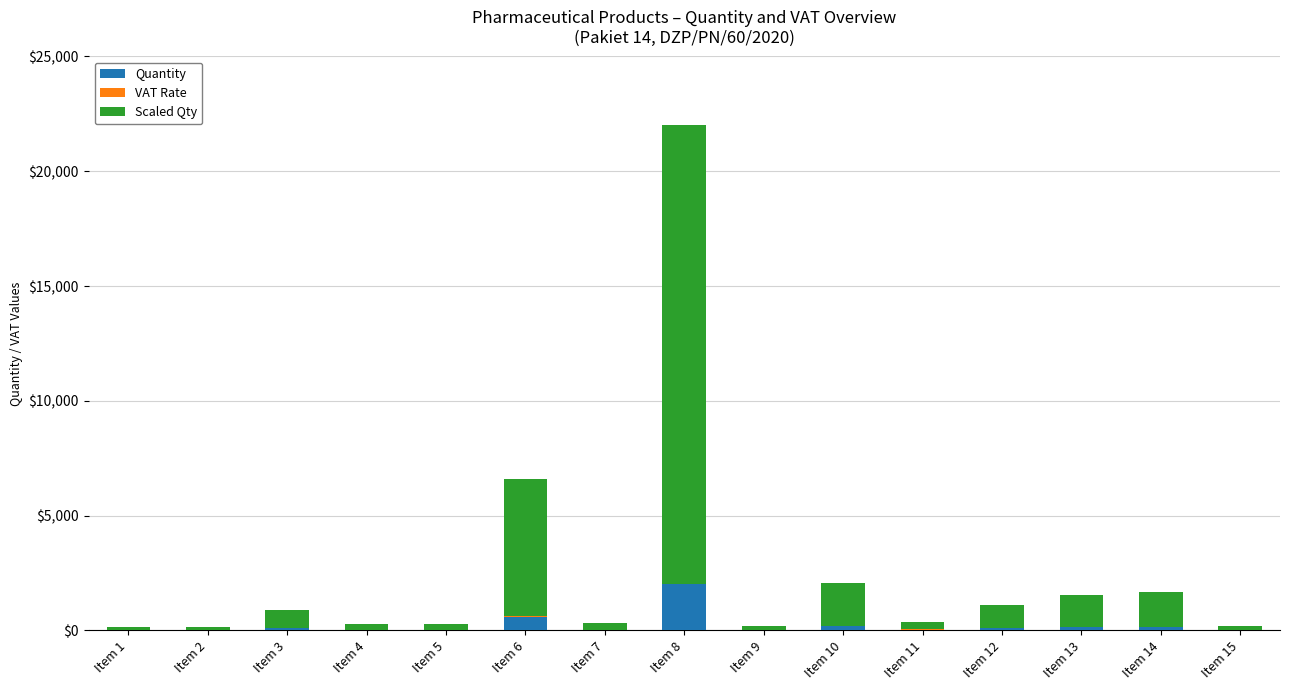

How many distinct data groups are displayed?

3